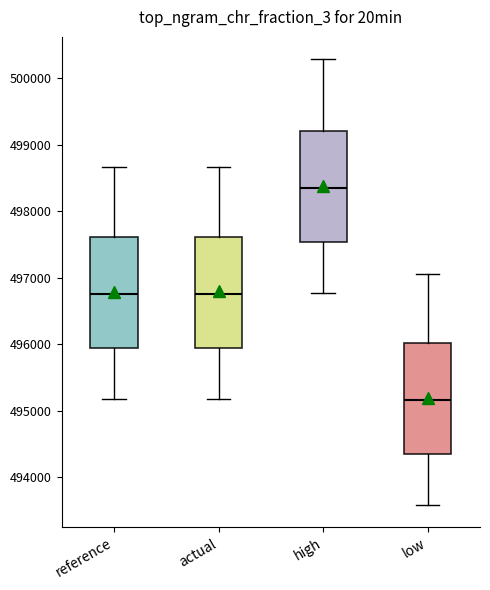

Reading left to right, transcribe this box plot: for each box, give where its median line is, the range the box spans, and where its two whiskers end, as read against the y-axis. The values are not printed on the chart, so give them approximately, as read against the axis.

reference: median 496800, box 495900 to 497600, whiskers 495200 to 498700
actual: median 496800, box 495900 to 497600, whiskers 495200 to 498700
high: median 498300, box 497500 to 499200, whiskers 496800 to 500300
low: median 495200, box 494300 to 496000, whiskers 493600 to 497100